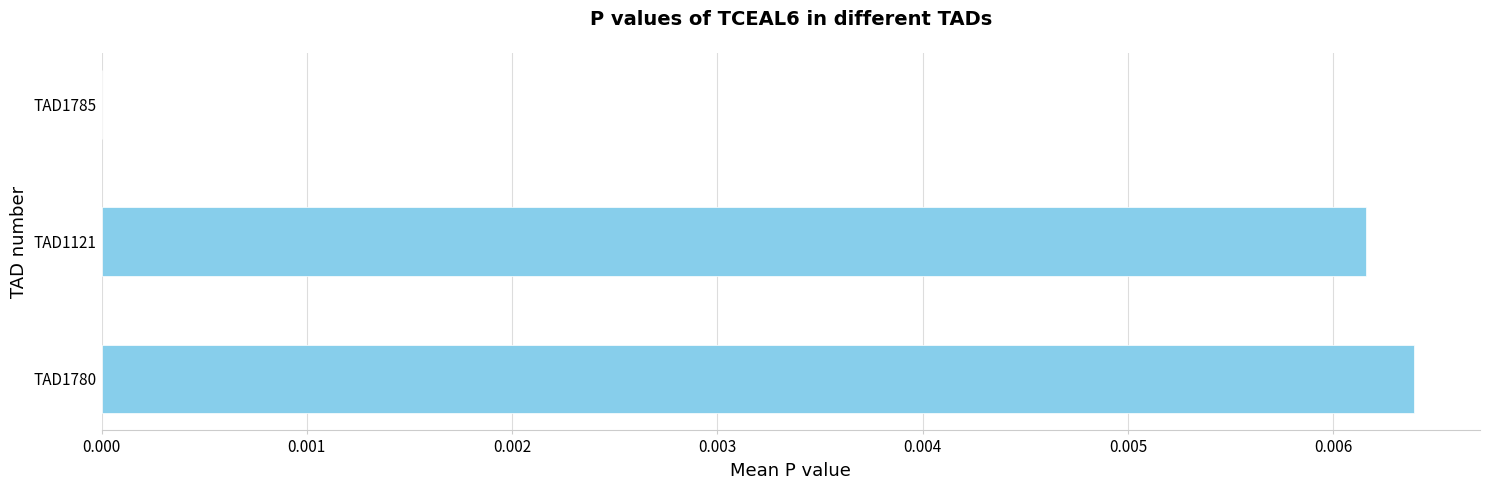

At which category does the chart reach its peak across all series?

TAD1780